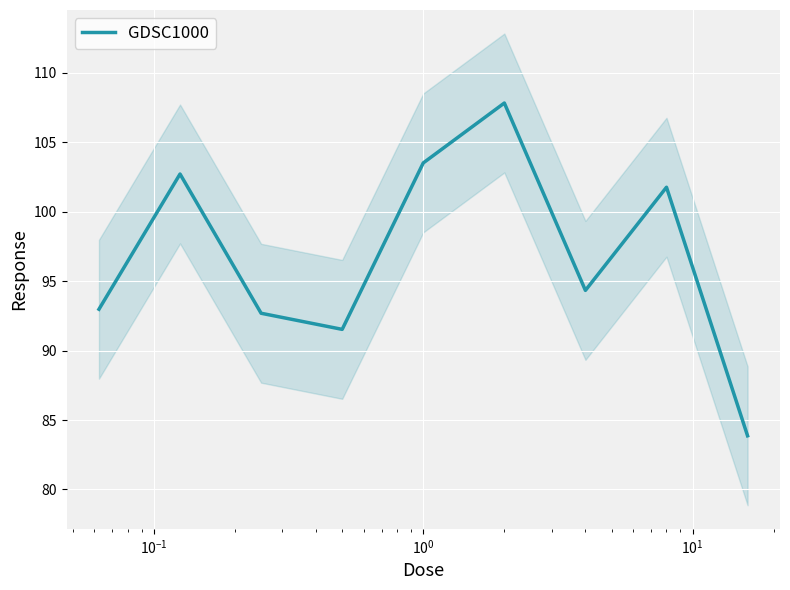

What is the minimum value for GDSC1000?

83.9